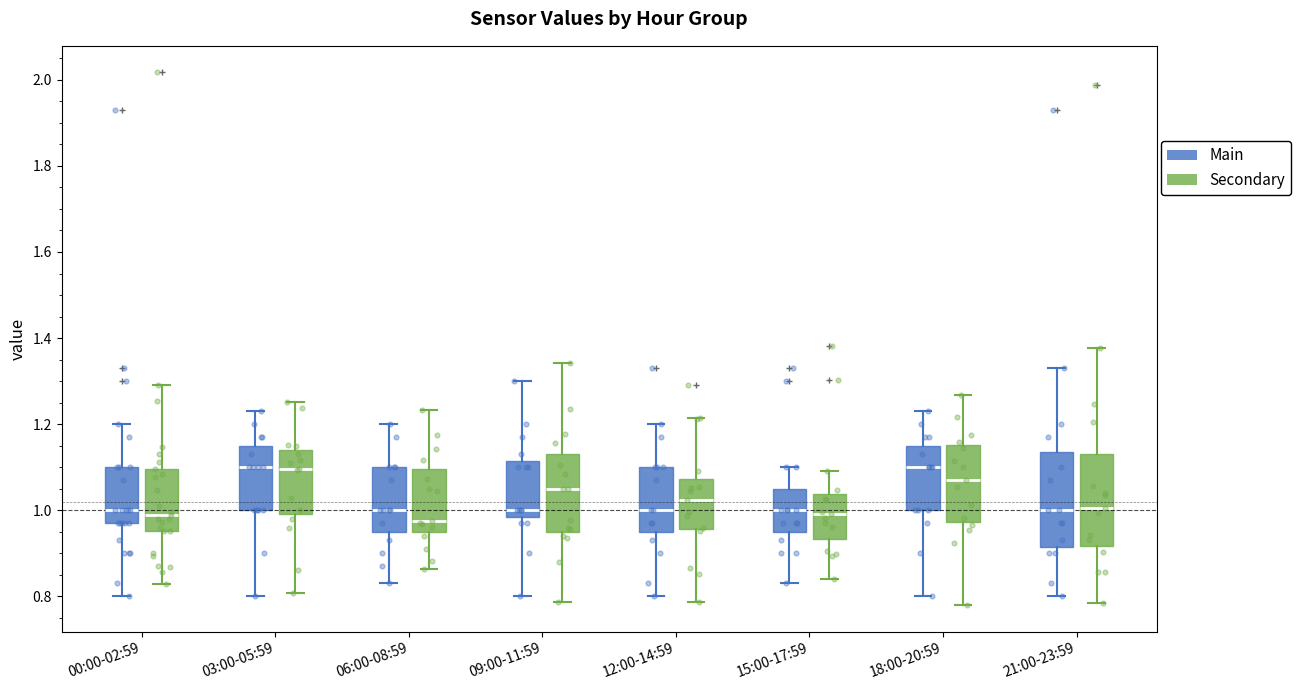

Where is the upper edge of the box for 03:00-05:59 (Secondary) on the y-axis? The values are not printed on the chart, so give them approximately, as read against the axis.

1.14